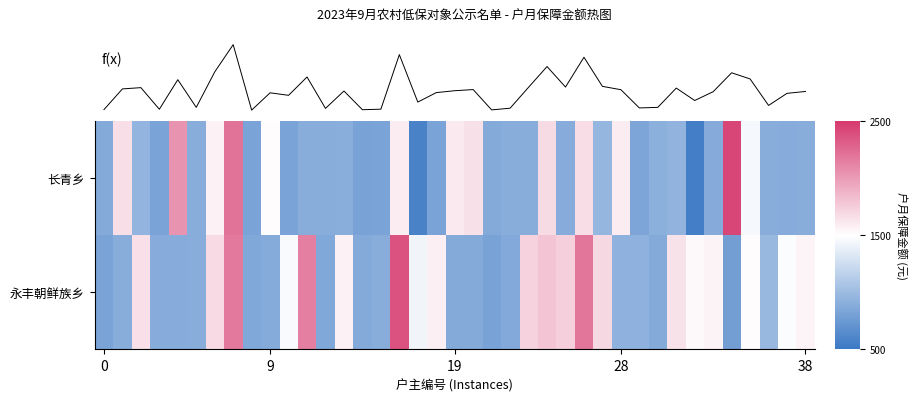

What is the minimum value shown in the chart?

553.0